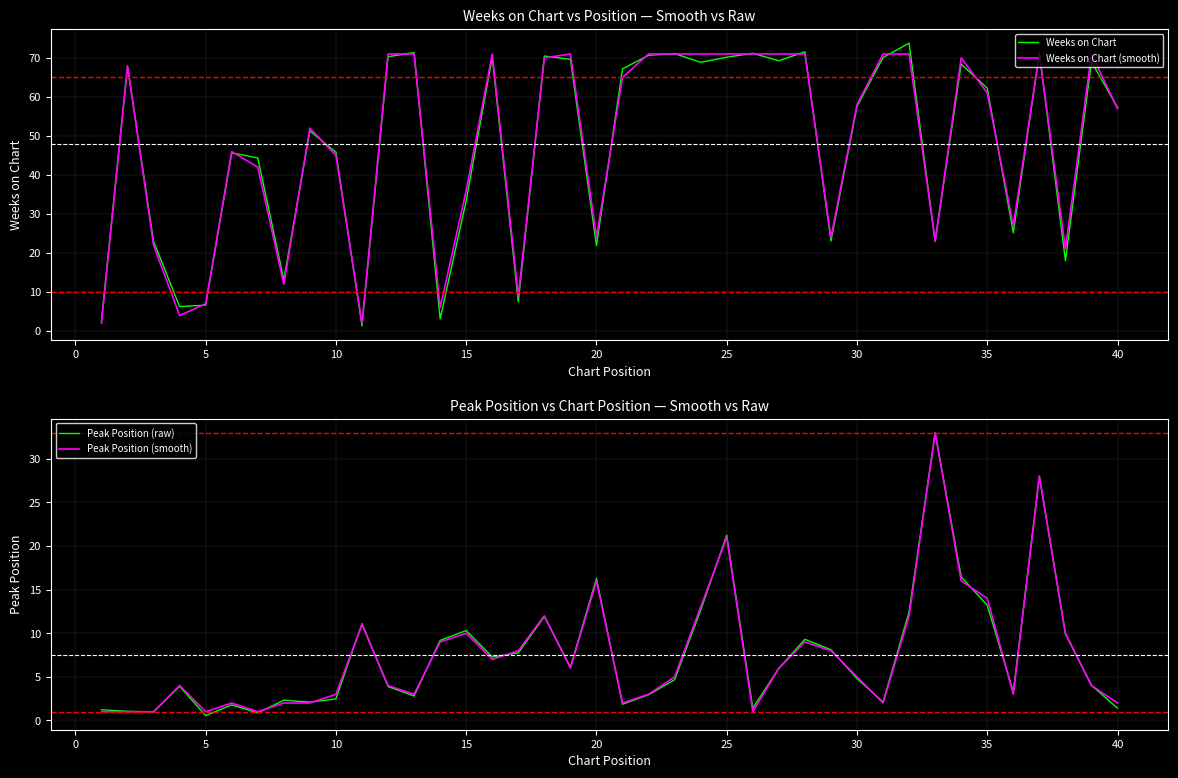

At which label is Weeks on Chart (smooth) closest to 36?

15